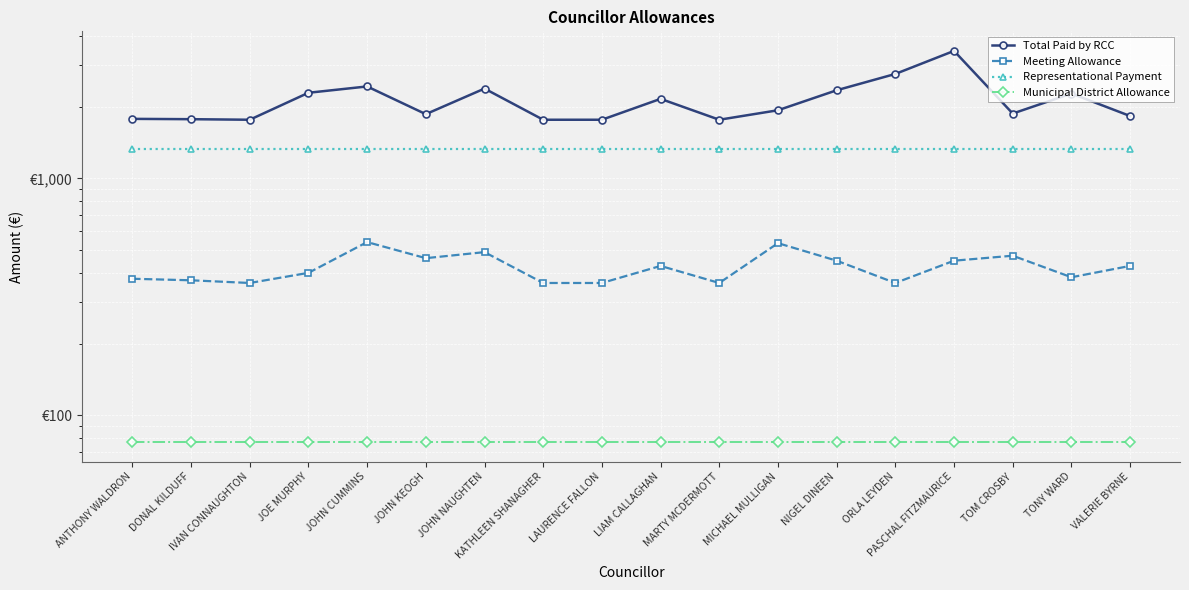

What is the sum of all Total Paid by RCC values?

38329.8